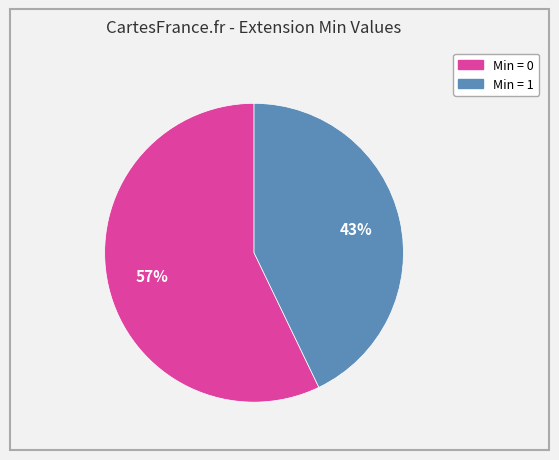

To the nearest percent, what is the difference between the largest and smallest slice percentages?

14%